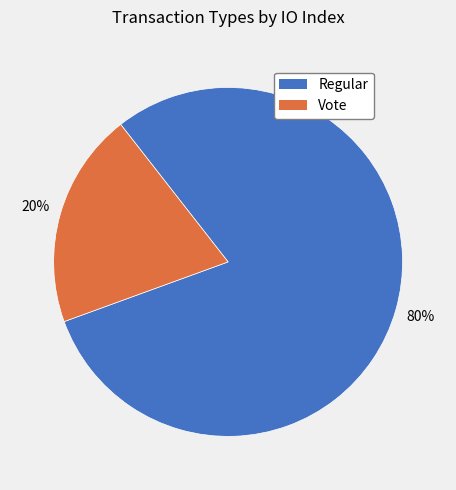

Rank the categories by value from lowest to highest.

Vote, Regular